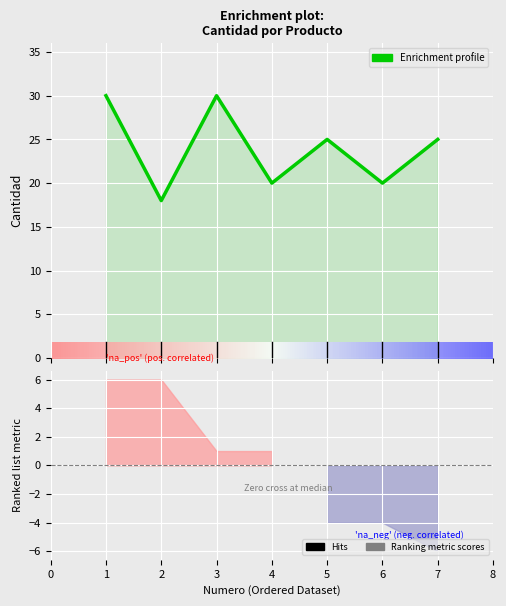

Does the chart display data point markers on the line(s)?

No